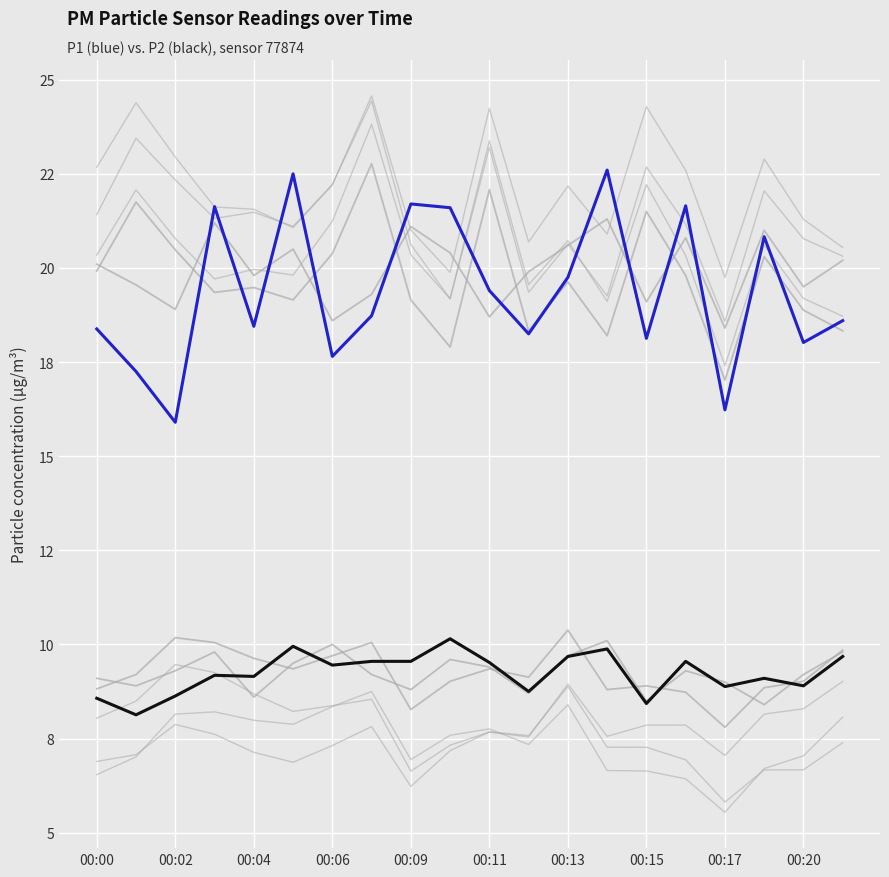

Reading left to right, transcribe all the data shown in this chart.

P1: 00:00=18.4	00:01=17.2	00:02=15.9	00:03=21.6	00:04=18.4	00:05=22.5	00:06=17.6	00:07=18.7	00:09=21.7	00:10=21.6	00:11=19.4	00:12=18.2	00:13=19.8	00:14=22.6	00:15=18.1	00:16=21.6	00:17=16.2	00:19=20.8	00:20=18.0	00:21=18.6
P2: 00:00=8.6	00:01=8.1	00:02=8.6	00:03=9.2	00:04=9.2	00:05=9.9	00:06=9.4	00:07=9.6	00:09=9.6	00:10=10.2	00:11=9.5	00:12=8.8	00:13=9.7	00:14=9.9	00:15=8.4	00:16=9.6	00:17=8.9	00:19=9.1	00:20=8.9	00:21=9.7
bg1: 00:00=19.9	00:01=21.8	00:02=20.5	00:03=19.4	00:04=19.5	00:05=19.1	00:06=20.4	00:07=22.8	00:09=19.1	00:10=17.9	00:11=22.1	00:12=18.3	00:13=19.6	00:14=18.2	00:15=21.5	00:16=19.8	00:17=17.0	00:19=20.3	00:20=18.9	00:21=18.3
bg2: 00:00=8.8	00:01=9.2	00:02=10.2	00:03=10.1	00:04=9.6	00:05=9.3	00:06=9.7	00:07=10.1	00:09=8.3	00:10=9.0	00:11=9.3	00:12=9.1	00:13=10.4	00:14=8.8	00:15=8.9	00:16=8.7	00:17=7.8	00:19=8.8	00:20=9.0	00:21=9.8
bg3: 00:00=20.1	00:01=19.6	00:02=18.9	00:03=21.2	00:04=19.8	00:05=20.5	00:06=18.6	00:07=19.3	00:09=21.1	00:10=20.4	00:11=18.7	00:12=19.9	00:13=20.6	00:14=21.3	00:15=19.1	00:16=20.8	00:17=18.4	00:19=21.0	00:20=19.5	00:21=20.2
bg4: 00:00=9.1	00:01=8.9	00:02=9.3	00:03=9.8	00:04=8.6	00:05=9.5	00:06=10.0	00:07=9.2	00:09=8.8	00:10=9.6	00:11=9.4	00:12=8.7	00:13=9.7	00:14=10.1	00:15=8.5	00:16=9.3	00:17=9.0	00:19=8.4	00:20=9.2	00:21=9.8